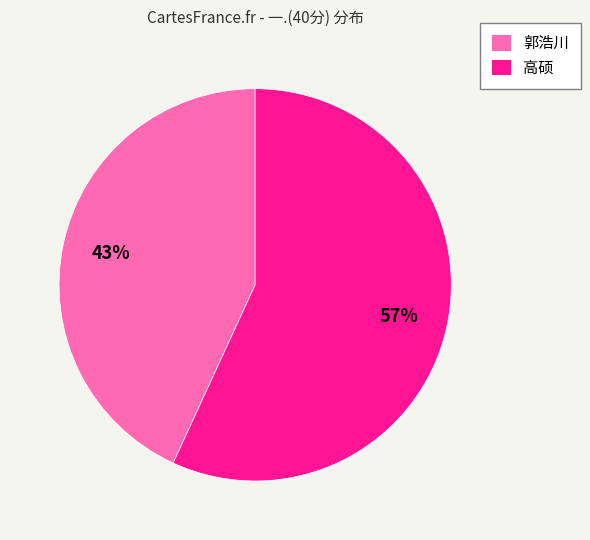

The 高硕 slice represents 70% of the pie. True or false?

False